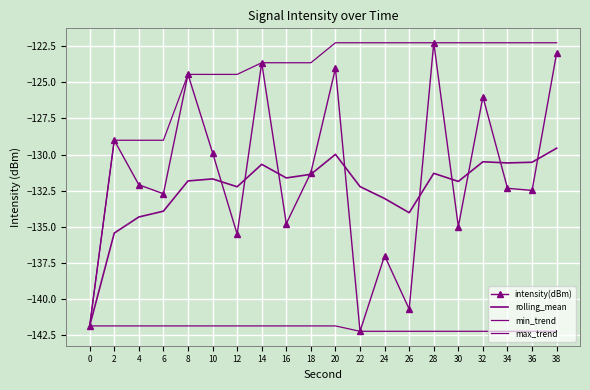

True or false: rolling_mean and min_trend intersect in this chart.

False